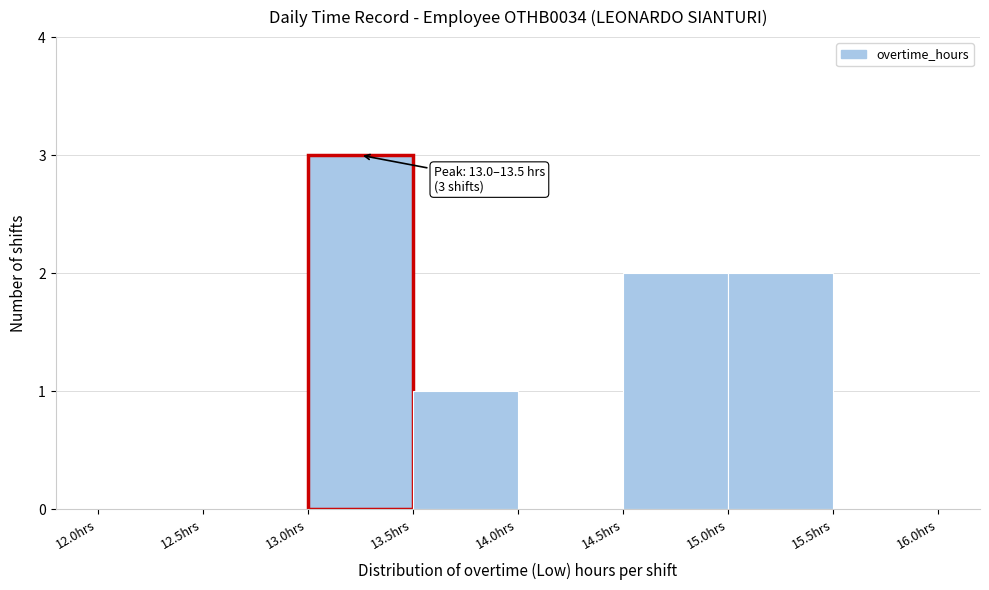

Which range on the x-axis has the tallest bar?

13.0 to 13.5